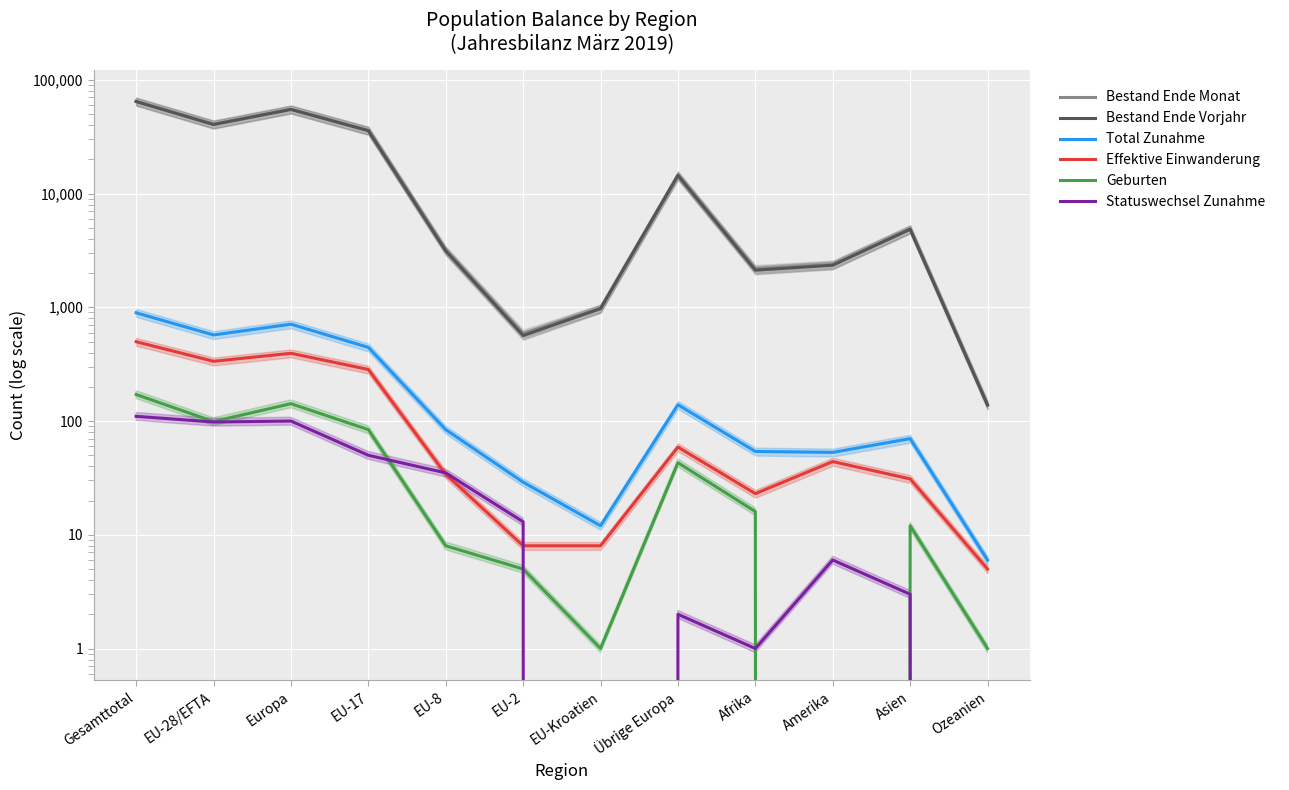

Is the value of Bestand Ende Vorjahr at Europa greater than the value of Statuswechsel Zunahme at EU-28/EFTA?

Yes